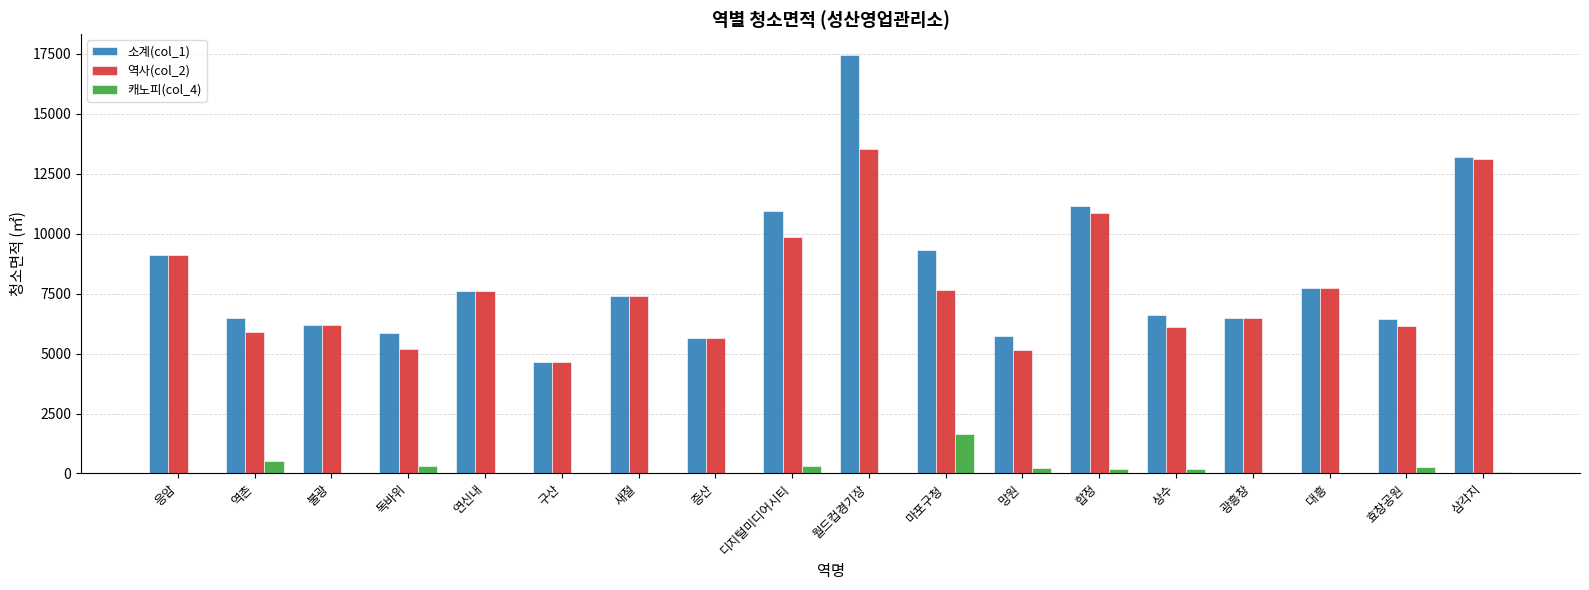

How many groups of bars are there?

18